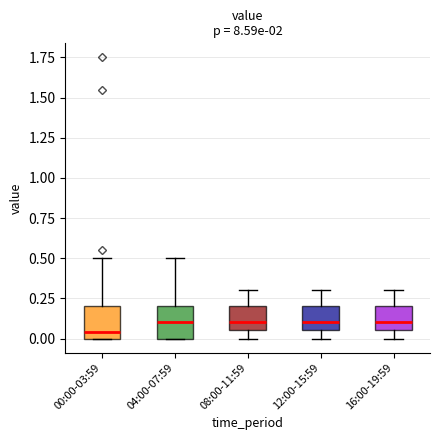

Reading left to right, read every box against the y-axis: the position of its median line, the range the box covers, and the ends of its whiskers. The values are not printed on the chart, so give them approximately, as read against the axis.

00:00-03:59: median 0.05, box 0.00 to 0.20, whiskers 0.00 to 0.50
04:00-07:59: median 0.10, box 0.00 to 0.20, whiskers 0.00 to 0.50
08:00-11:59: median 0.10, box 0.05 to 0.20, whiskers 0.00 to 0.30
12:00-15:59: median 0.10, box 0.05 to 0.20, whiskers 0.00 to 0.30
16:00-19:59: median 0.10, box 0.05 to 0.20, whiskers 0.00 to 0.30